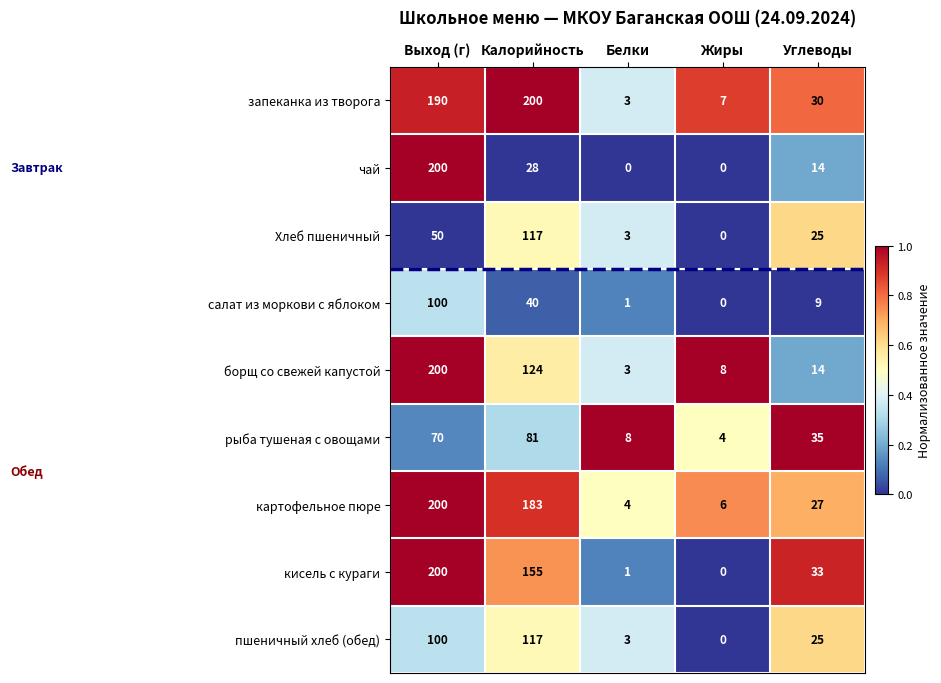

Between Выход (г) and Калорийность, which series saw the biggest shift?

чай